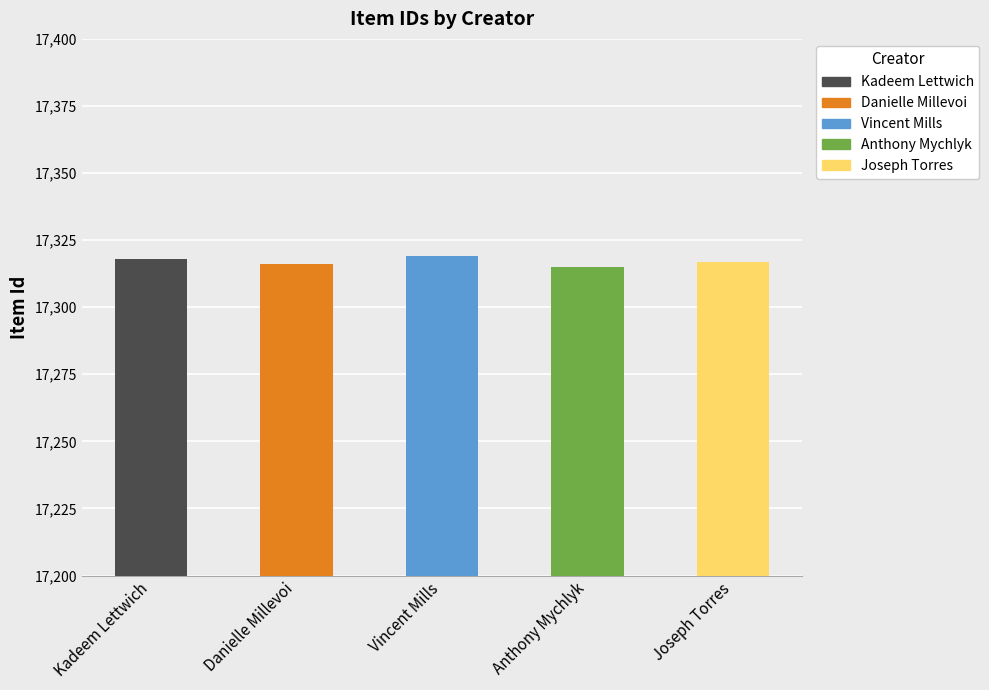

What is the smallest value displayed?

17315